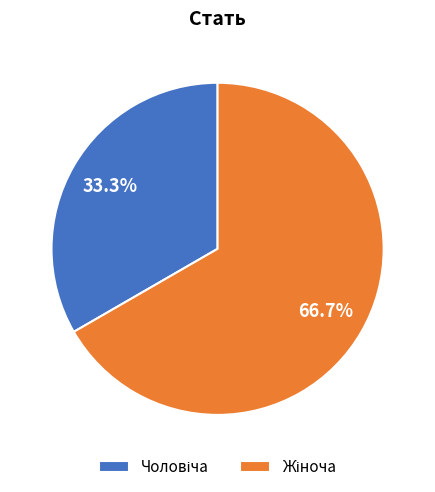

Is there a majority slice in this chart?

Yes